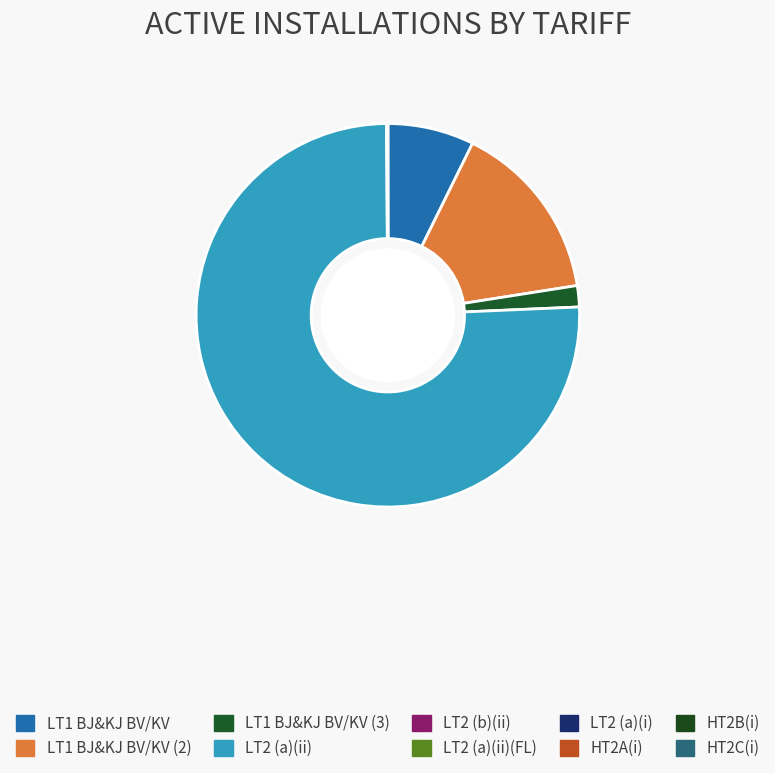

Which category accounts for the majority?

LT2